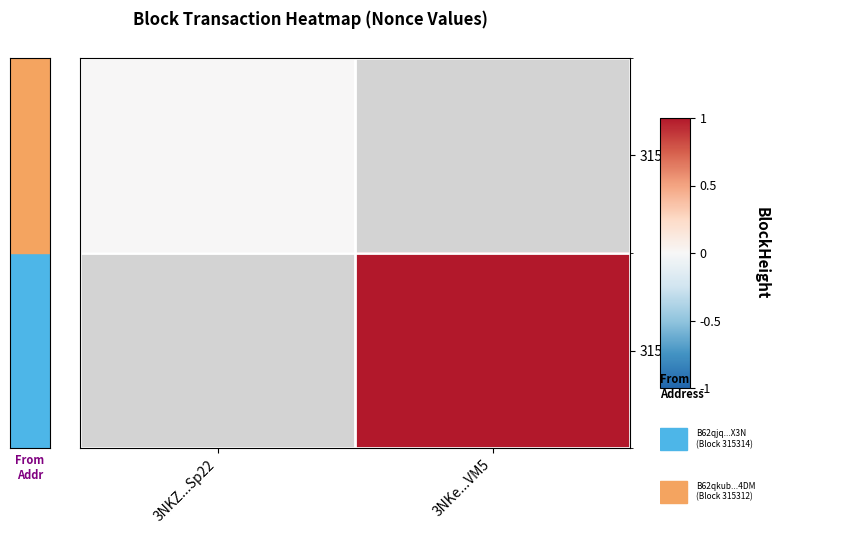

Rank the series by their average value, from lowest to highest.

315314, 315312